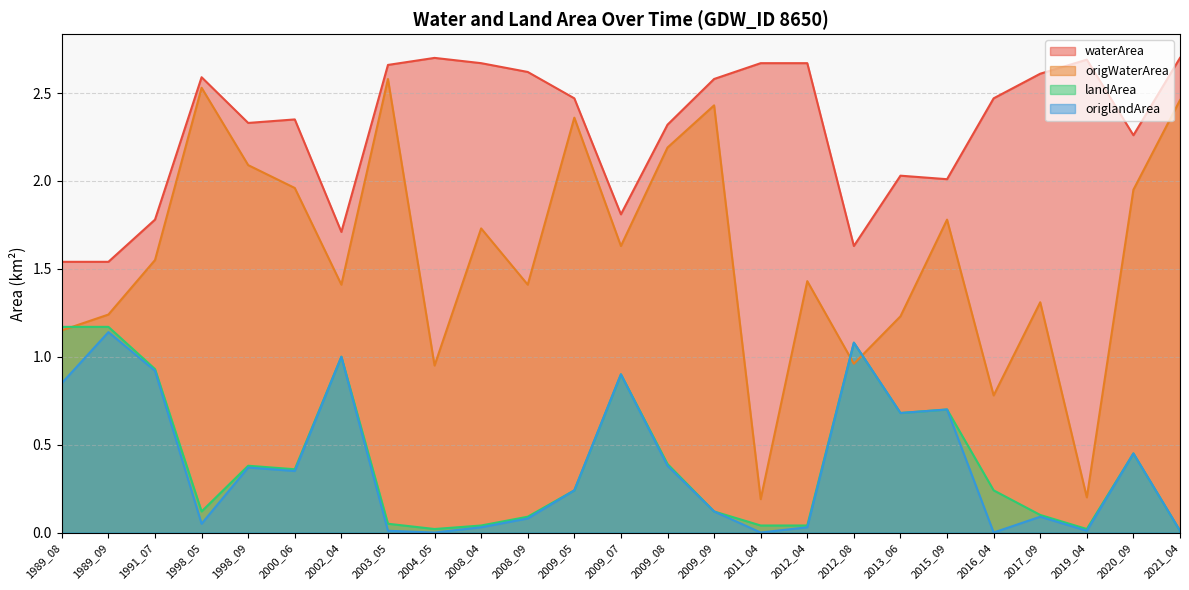

List the labels in order of origlandArea value, smallest first.

2004_05, 2011_04, 2016_04, 2003_05, 2019_04, 2021_04, 2008_04, 2012_04, 1998_05, 2008_09, 2017_09, 2009_09, 2009_05, 2000_06, 1998_09, 2009_08, 2020_09, 2013_06, 2015_09, 1989_08, 2009_07, 1991_07, 2002_04, 2012_08, 1989_09